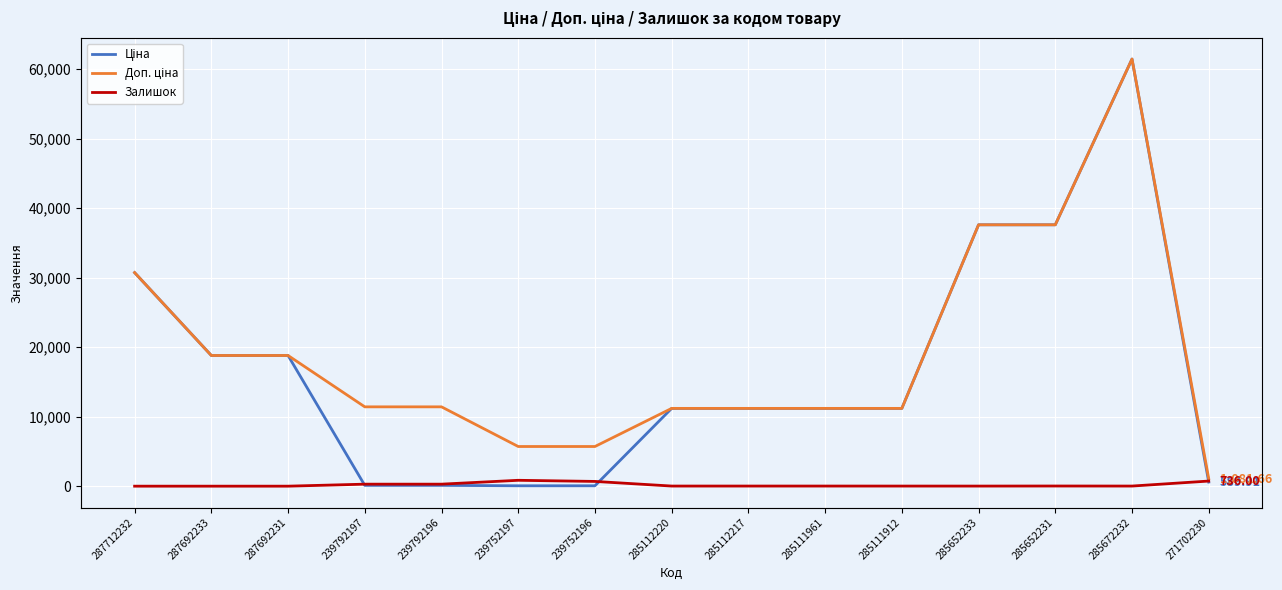

At which category is the sum across all series the highest?

285672232